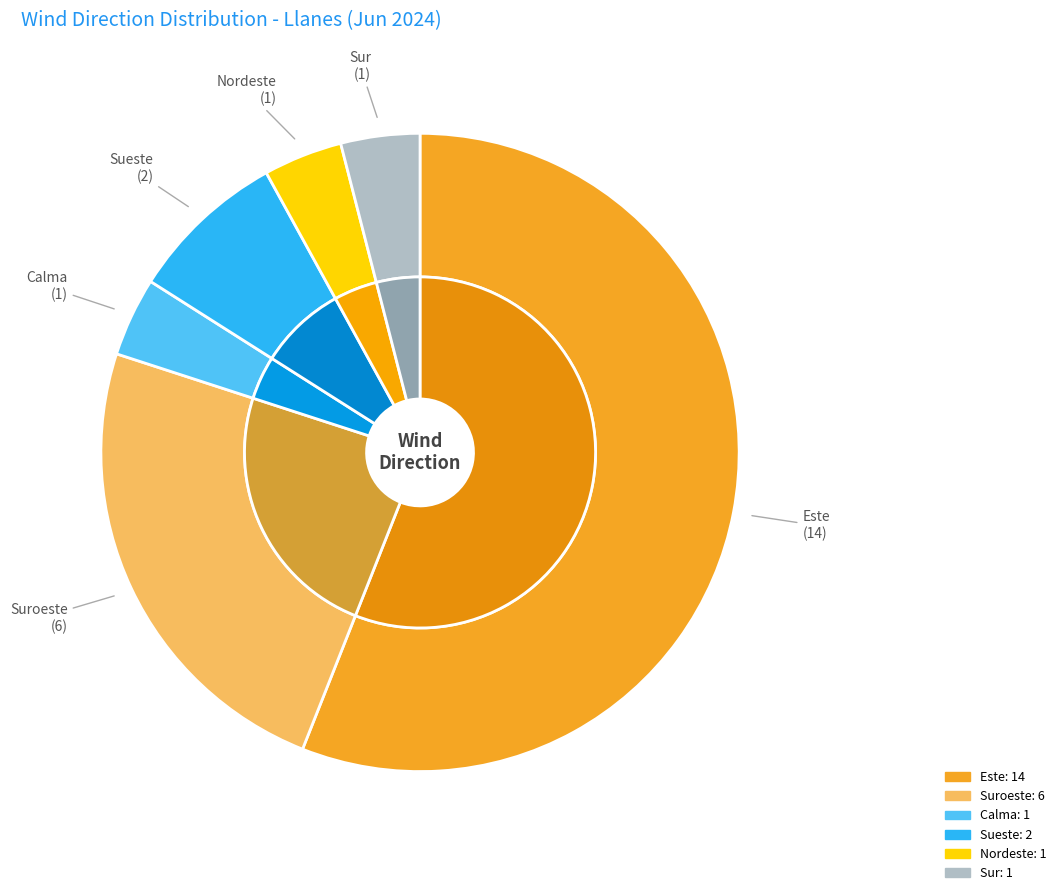

How many slices are in this pie chart?

6